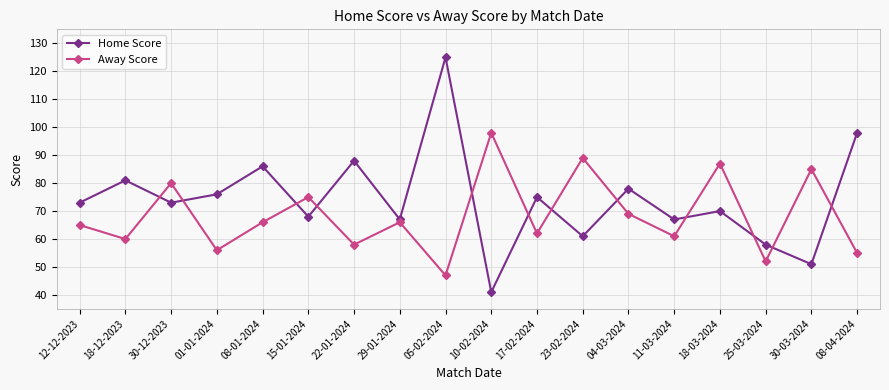

What is the label of the 2nd point from the left?

18-12-2023